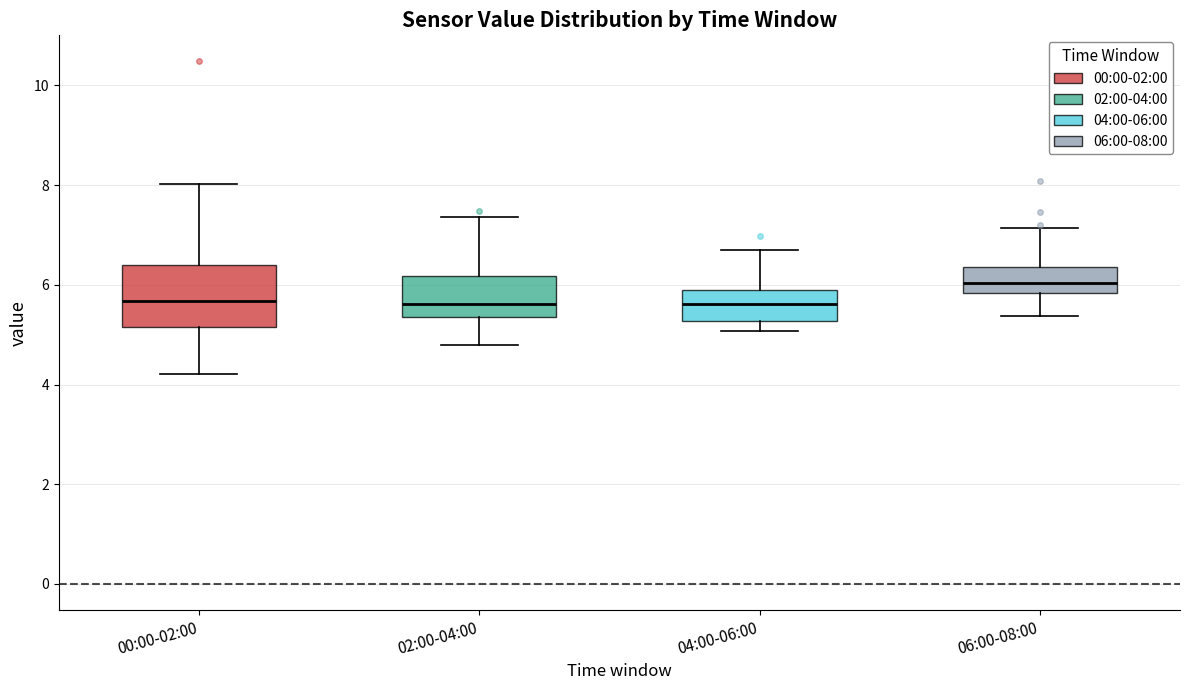

Reading left to right, read every box against the y-axis: the position of its median line, the range the box covers, and the ends of its whiskers. The values are not printed on the chart, so give them approximately, as read against the axis.

00:00-02:00: median 5.6, box 5.2 to 6.4, whiskers 4.2 to 8.0
02:00-04:00: median 5.6, box 5.4 to 6.2, whiskers 4.8 to 7.4
04:00-06:00: median 5.6, box 5.2 to 6.0, whiskers 5.0 to 6.8
06:00-08:00: median 6.0, box 5.8 to 6.4, whiskers 5.4 to 7.2